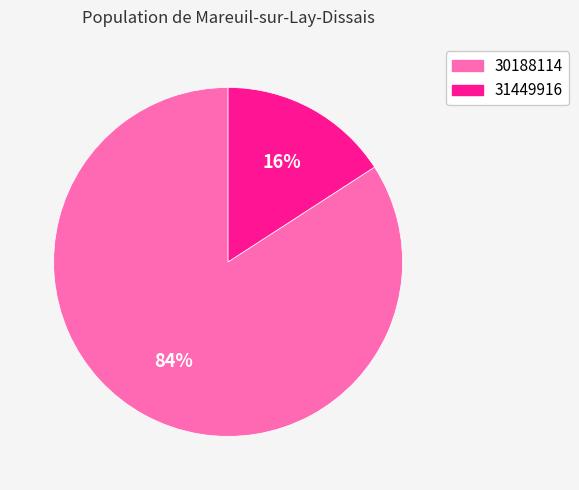

To the nearest percent, what is the difference between the largest and smallest slice percentages?

68%